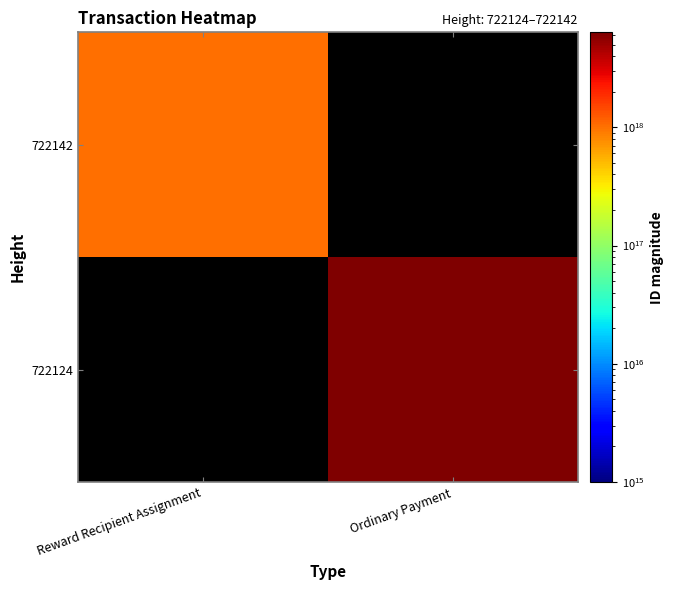

Rank the series by their maximum value, from lowest to highest.

722142, 722124